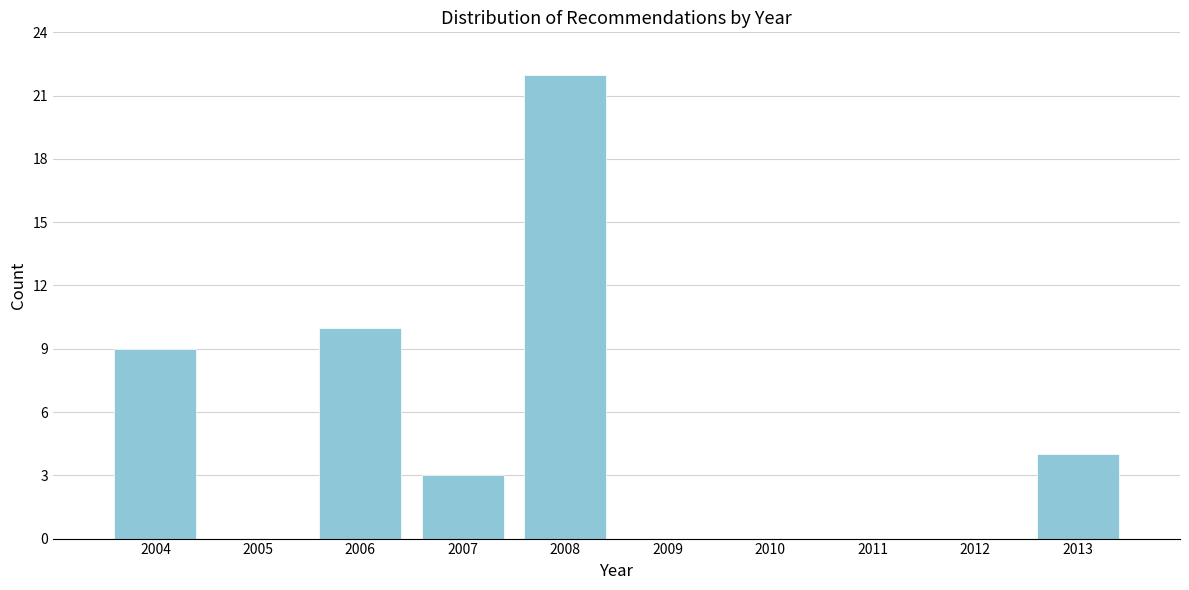

Reading left to right, extract all data points from this chart.

2004=9	2005=0	2006=10	2007=3	2008=22	2009=0	2010=0	2011=0	2012=0	2013=4